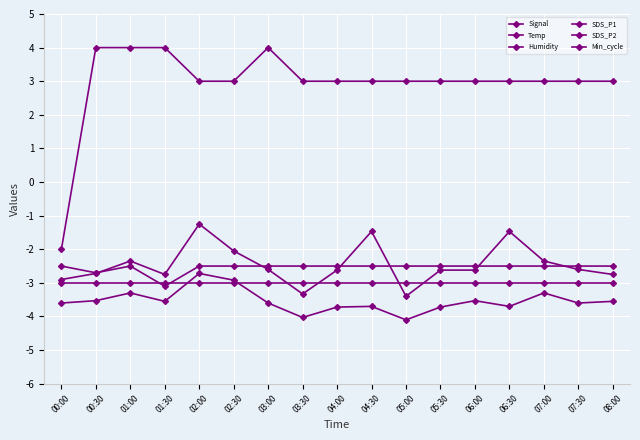

At which label does SDS_P2 reach its peak?

02:00